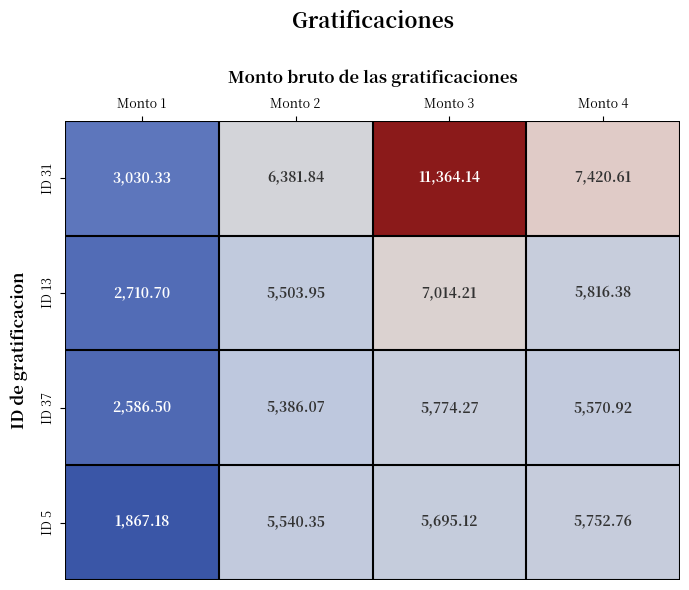

Is the value of ID 37 at Monto 4 greater than the value of ID 5 at Monto 3?

No